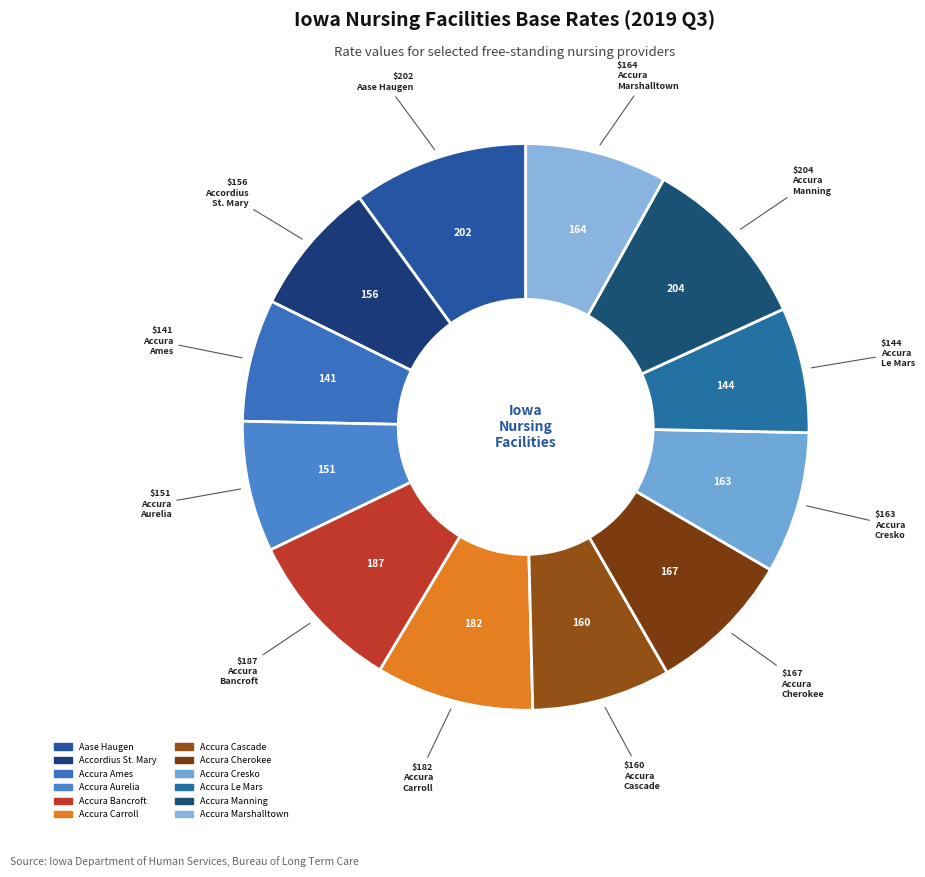

How many segments does this pie chart have?

12